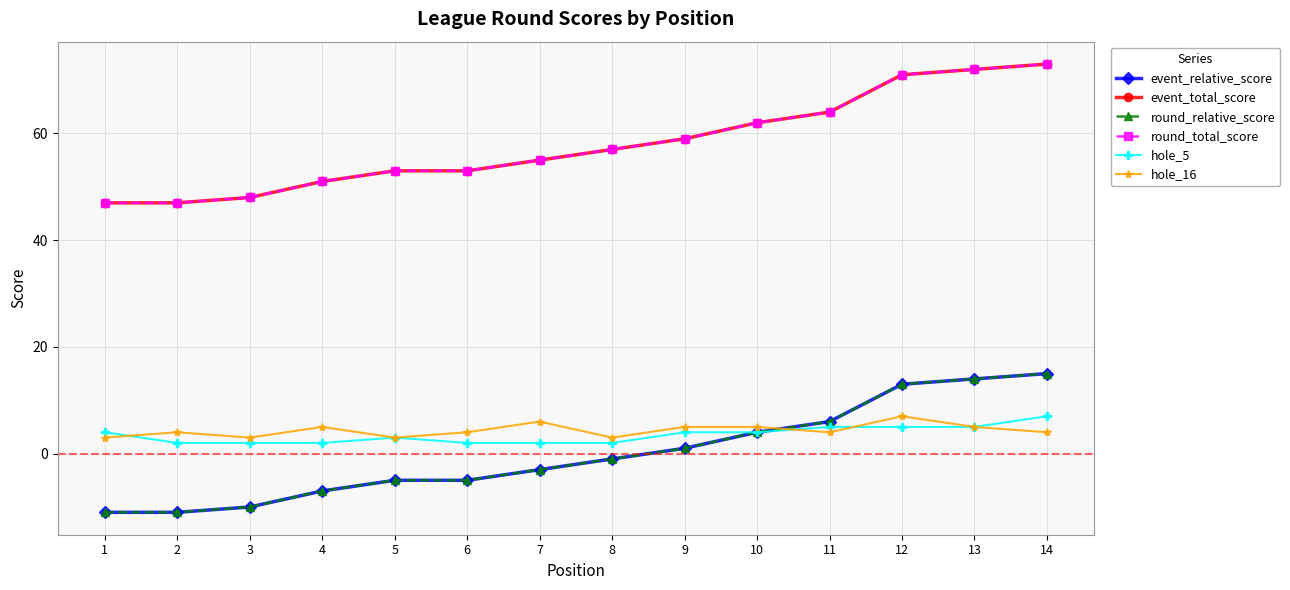

Does the chart have visible grid lines?

Yes